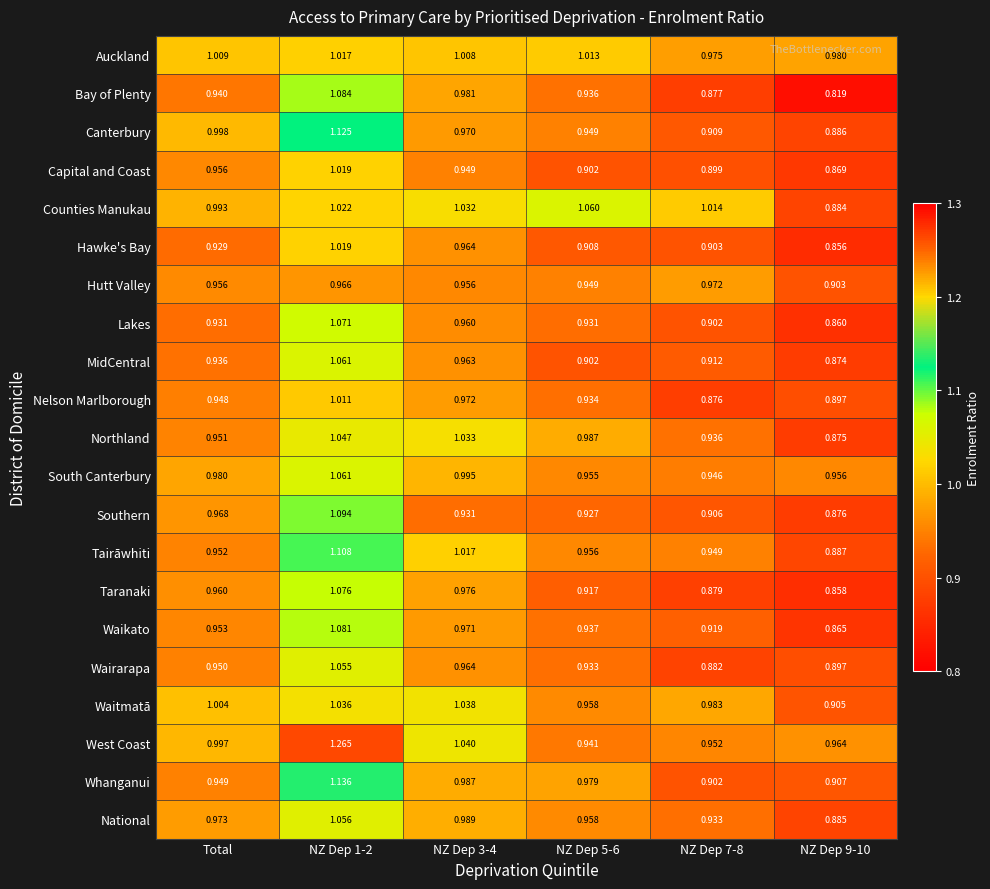

Is the value of Lakes at NZ Dep 7-8 greater than the value of Waitmatā at NZ Dep 9-10?

No